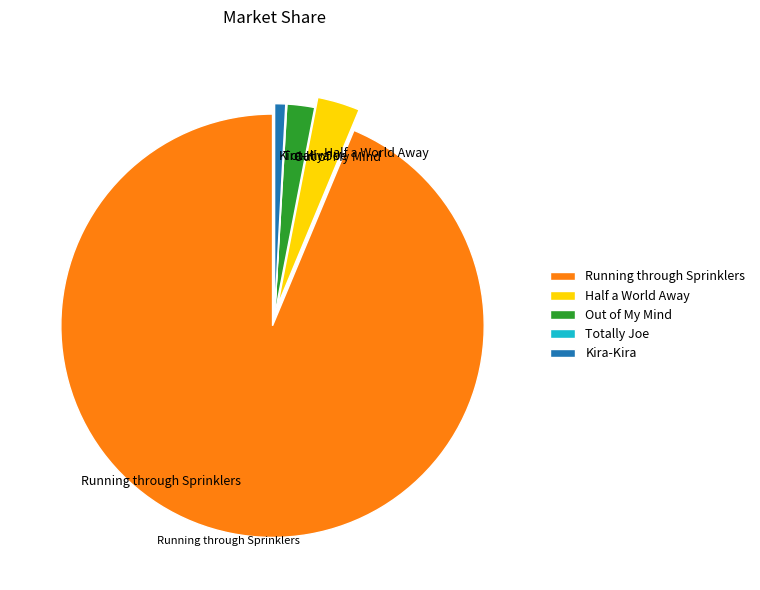

Is Running through Sprinklers the majority of the pie?

Yes